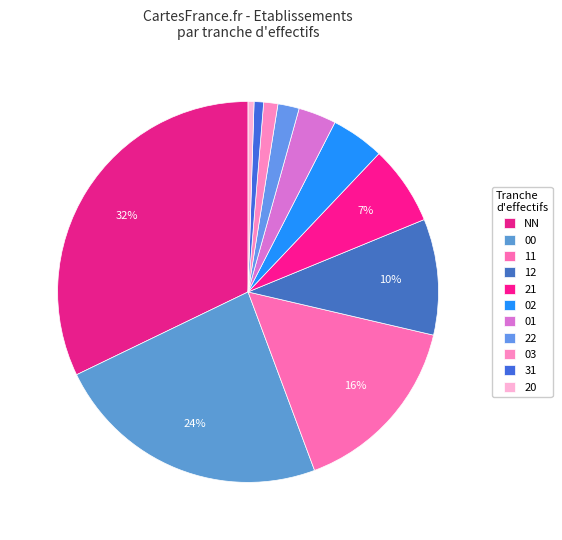

Rank the categories by value from highest to lowest.

NN, 00, 11, 12, 21, 02, 01, 22, 03, 31, 20